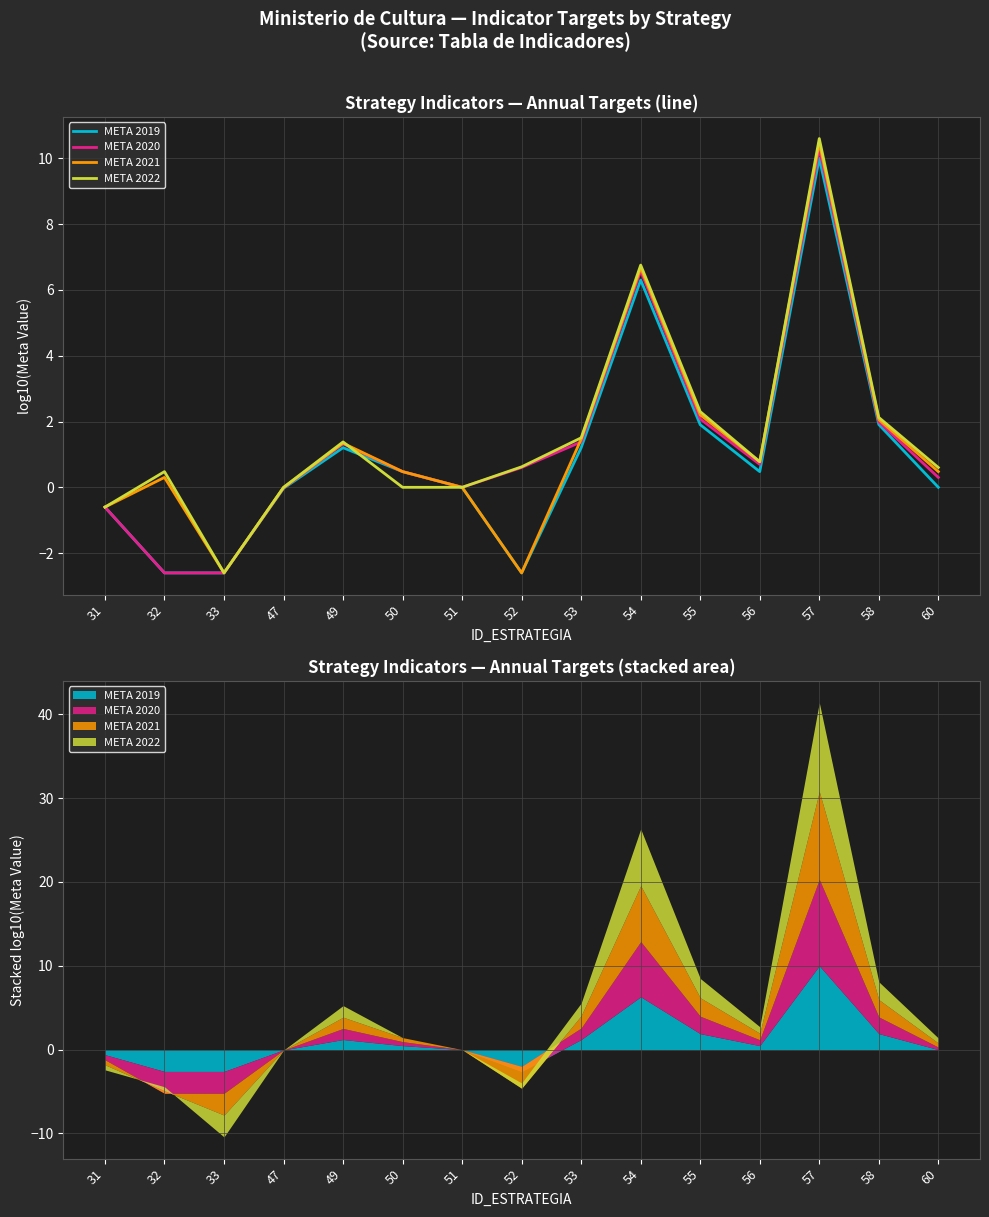

Between 33 and 60, which series saw the biggest shift?

META 2022